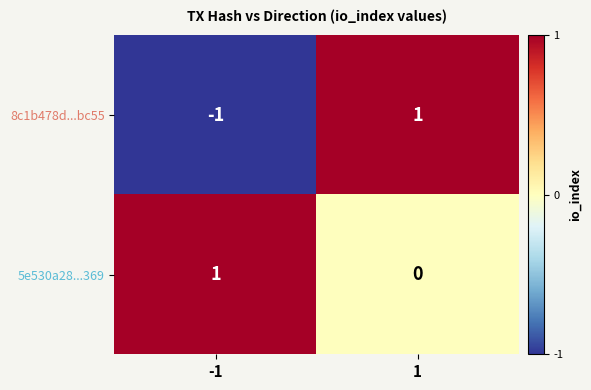

Which series has the largest range (max minus min)?

8c1b478d...bc55